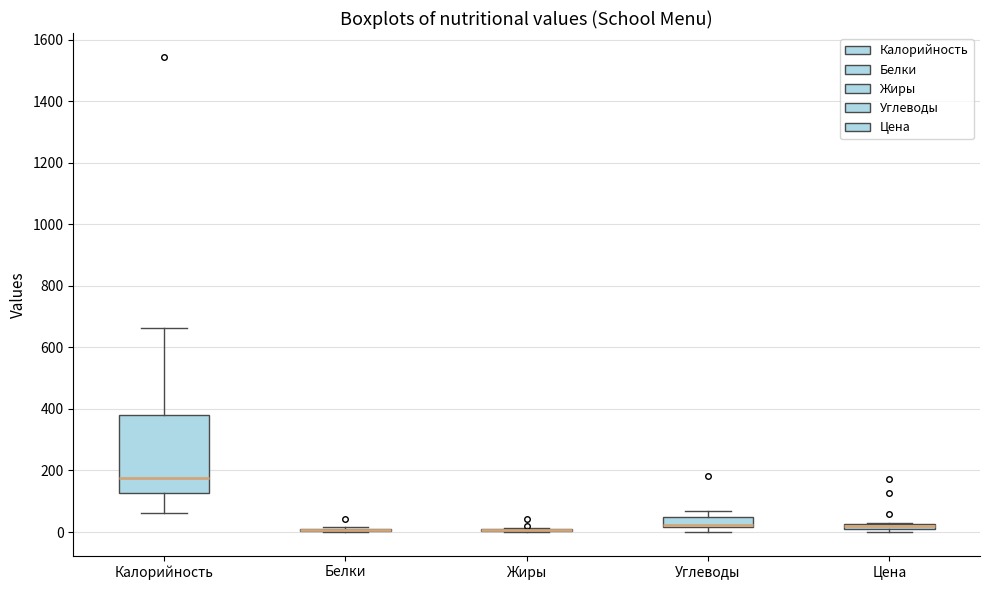

Comparing the boxes themselves (not the whiskers), which one is the tallest?

Калорийность